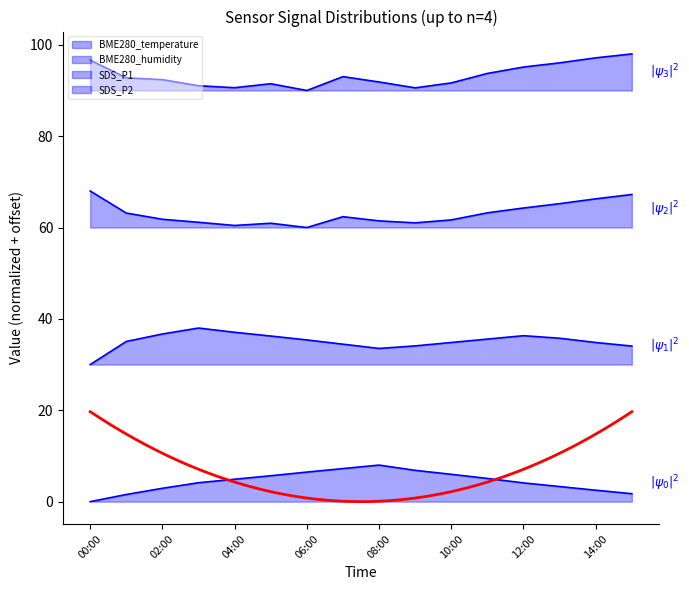

What is the average value of the BME280_temperature series?

4.4